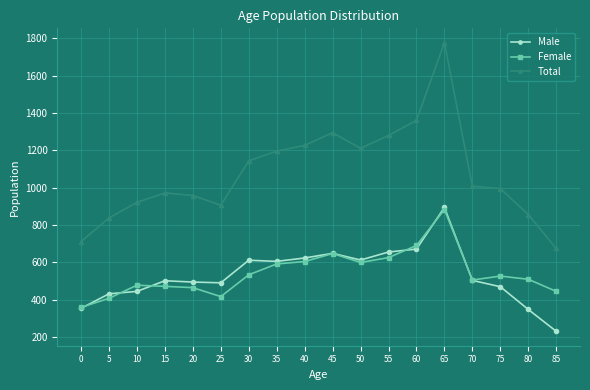

Is this an area chart (filled region under the line)?

No